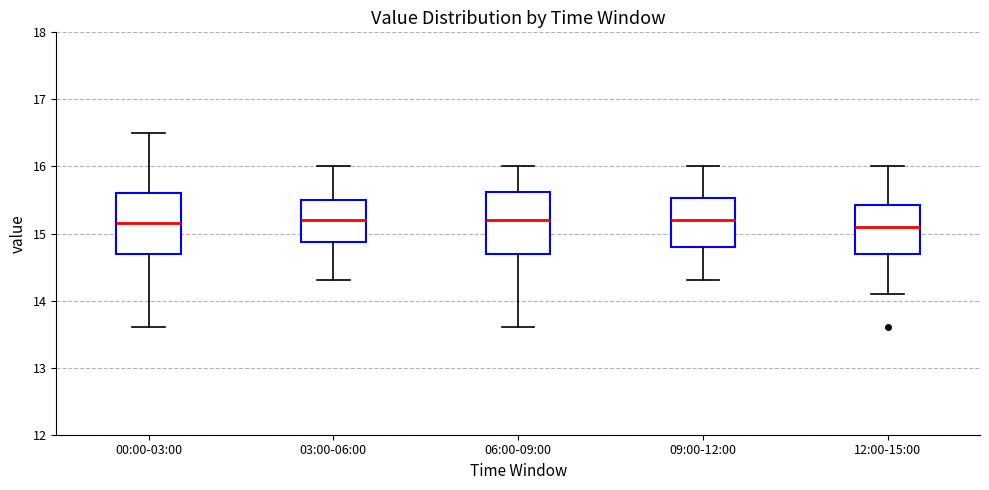

Reading left to right, transcribe this box plot: for each box, give where its median line is, the range the box spans, and where its two whiskers end, as read against the y-axis. The values are not printed on the chart, so give them approximately, as read against the axis.

00:00-03:00: median 15.2, box 14.7 to 15.6, whiskers 13.6 to 16.5
03:00-06:00: median 15.2, box 14.9 to 15.5, whiskers 14.3 to 16.0
06:00-09:00: median 15.2, box 14.7 to 15.6, whiskers 13.6 to 16.0
09:00-12:00: median 15.2, box 14.8 to 15.5, whiskers 14.3 to 16.0
12:00-15:00: median 15.1, box 14.7 to 15.4, whiskers 14.1 to 16.0